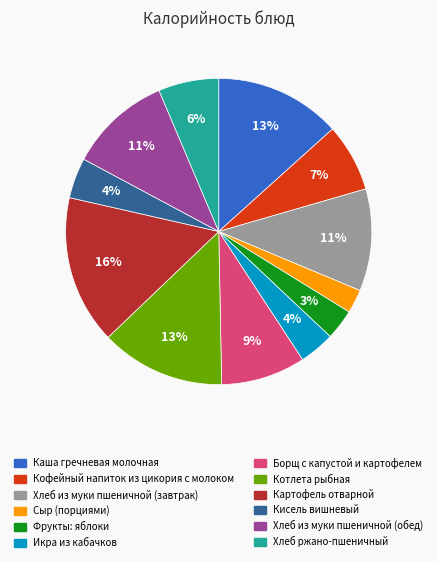

What percentage is the Картофель отварной slice, to the nearest percent?

16%